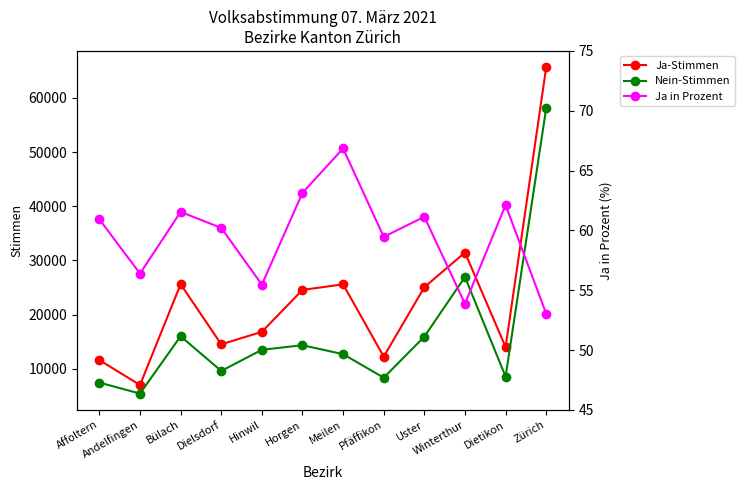

The value of Ja-Stimmen at Uster is 25044.0. True or false?

True